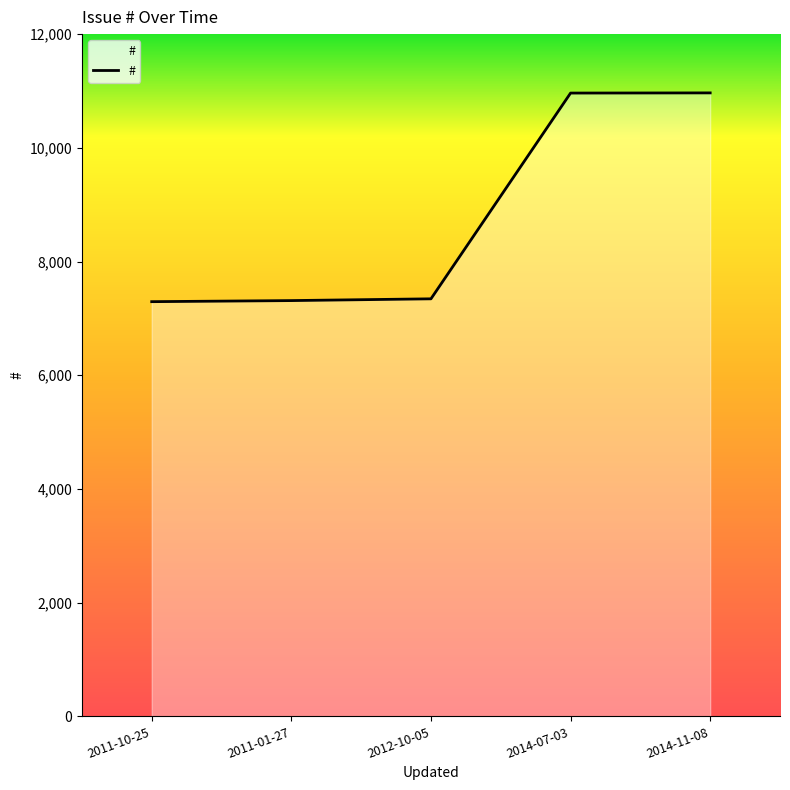

What is the average value?

8776